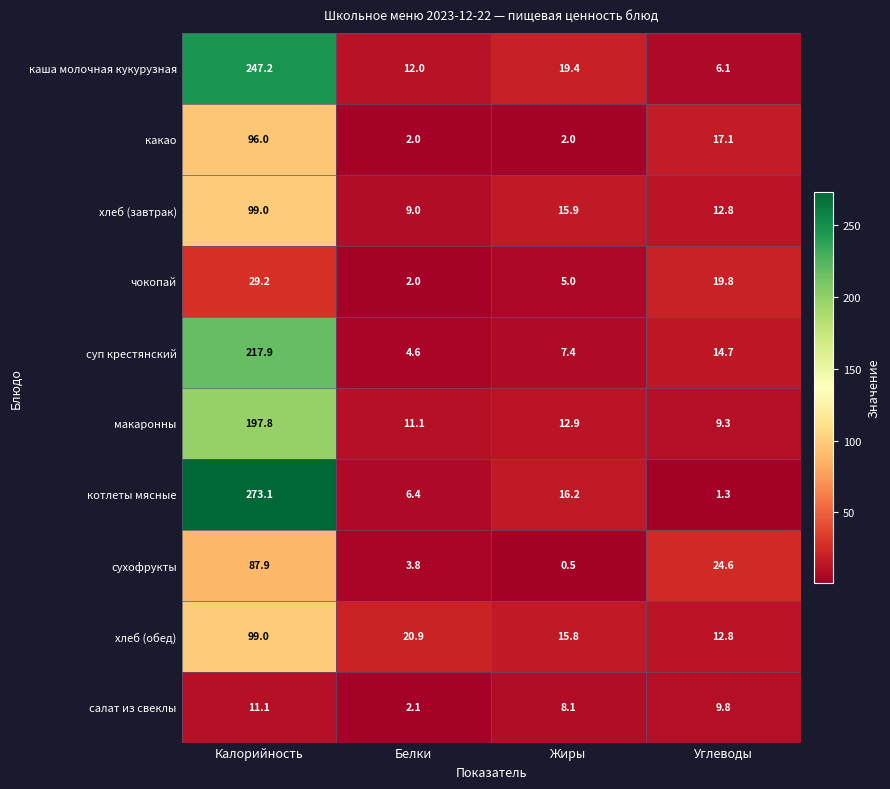

At how many categories does at least one series exceed 117?

1